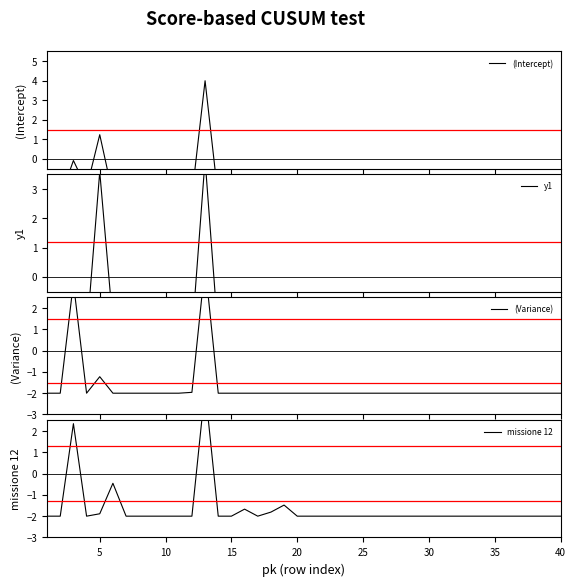

Is it true that missione 12 equals -1.2 at 10?

False